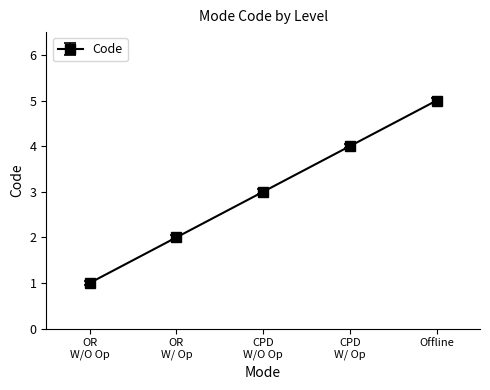

Is this an area chart (filled region under the line)?

No